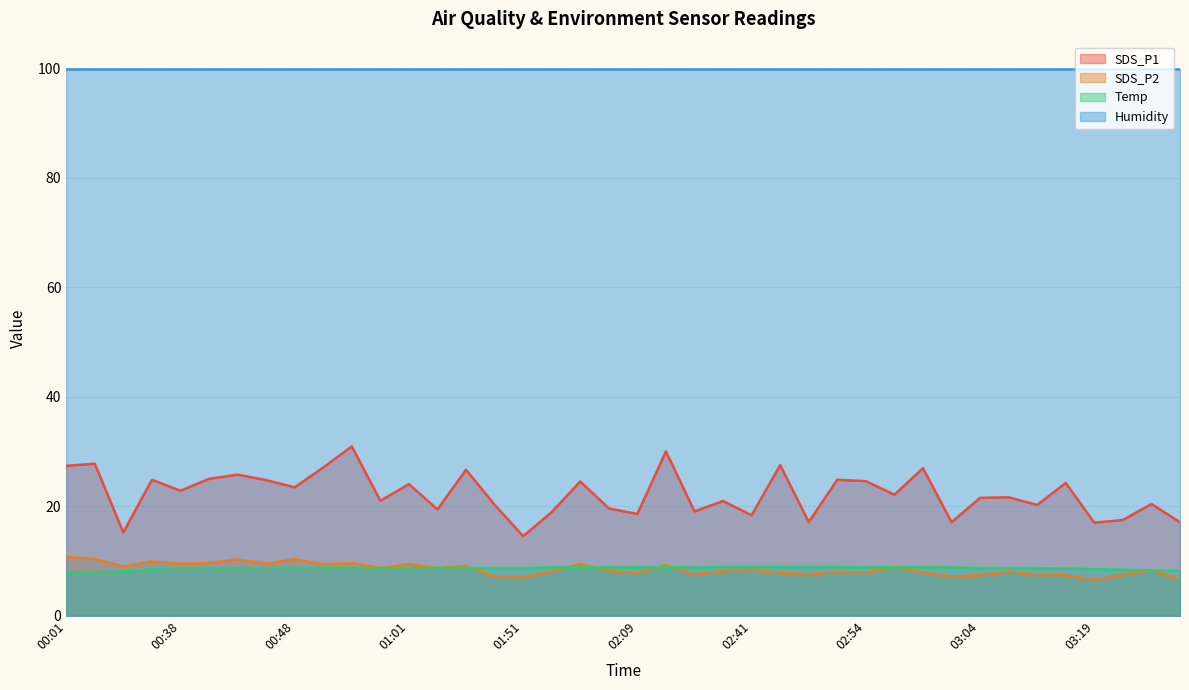

Which series has the largest range (max minus min)?

SDS_P1